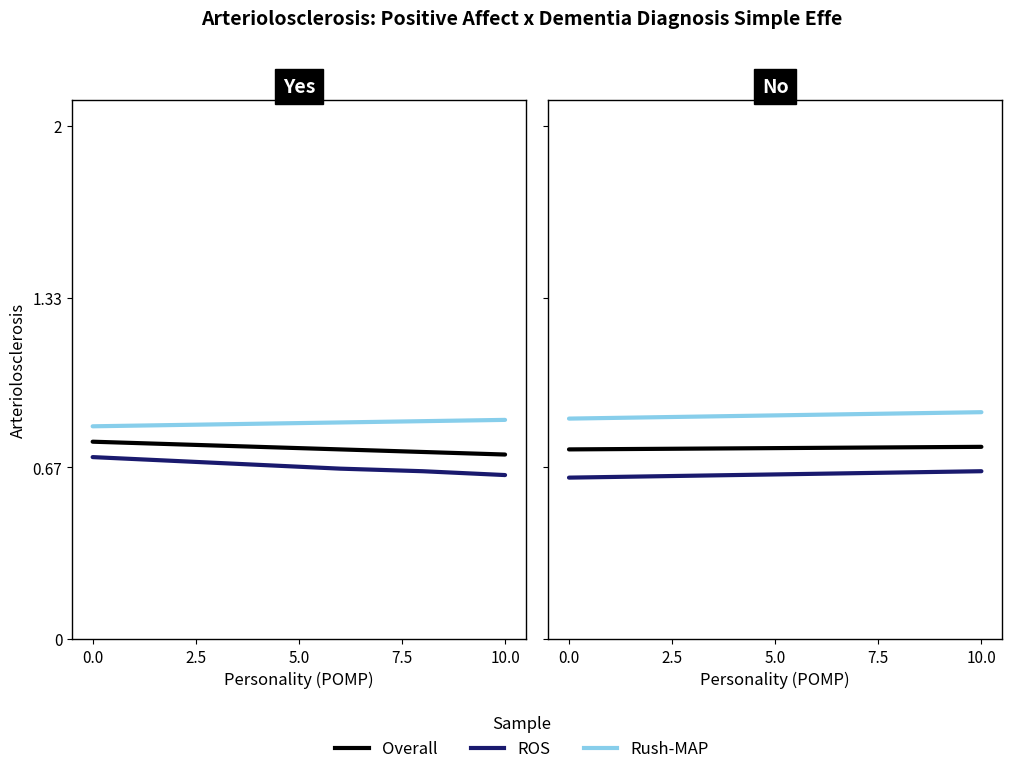

What is the label of the 6th point from the left?

10.0